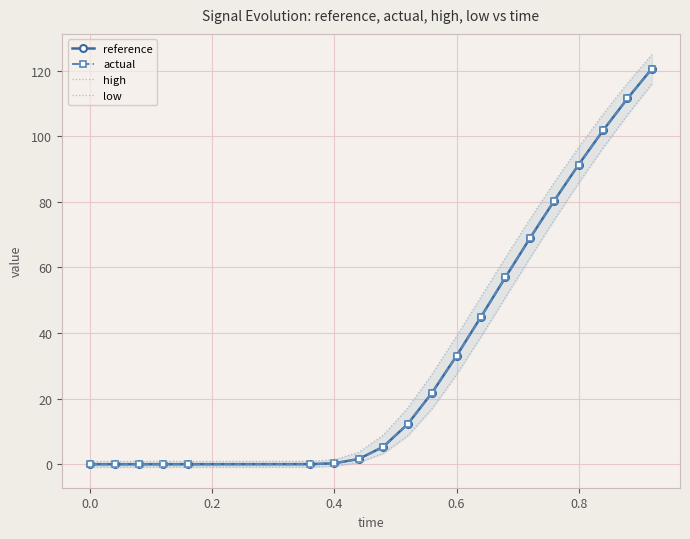

True or false: reference has a value of 0.3 at 0.4.

True